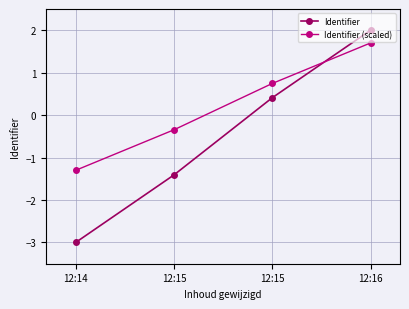

List the labels in order of Identifier value, smallest first.

12:14, 12:15, 12:15, 12:16